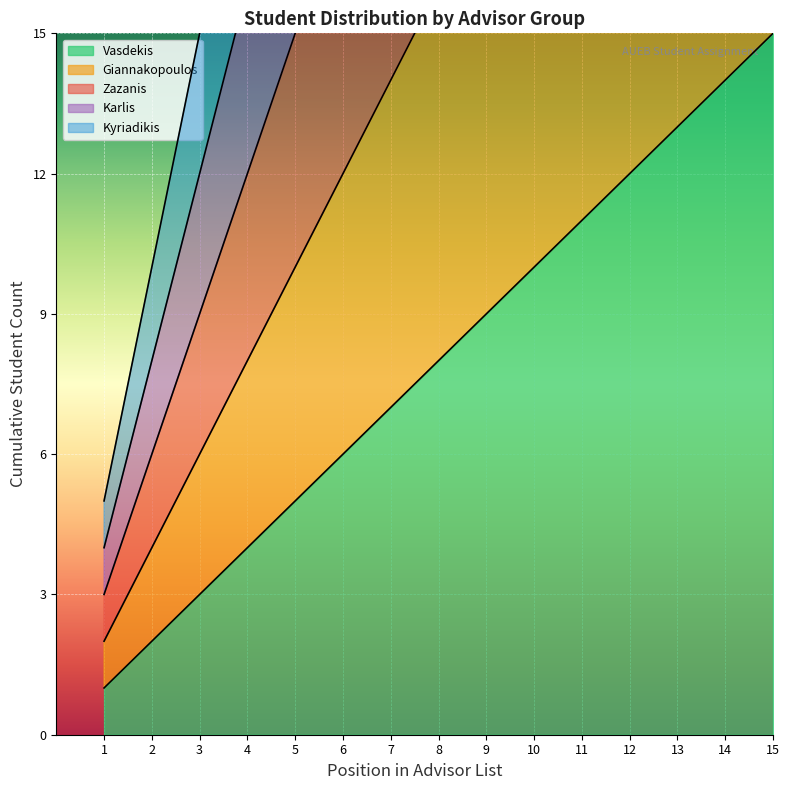

True or false: Advisor Group 1 has more than 0 points higher than both neighbors.

False